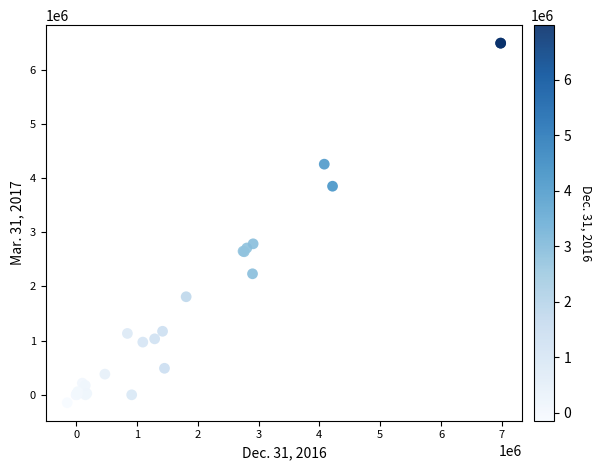

What Y value in the scatter plot is closest to 3171490?

2786413